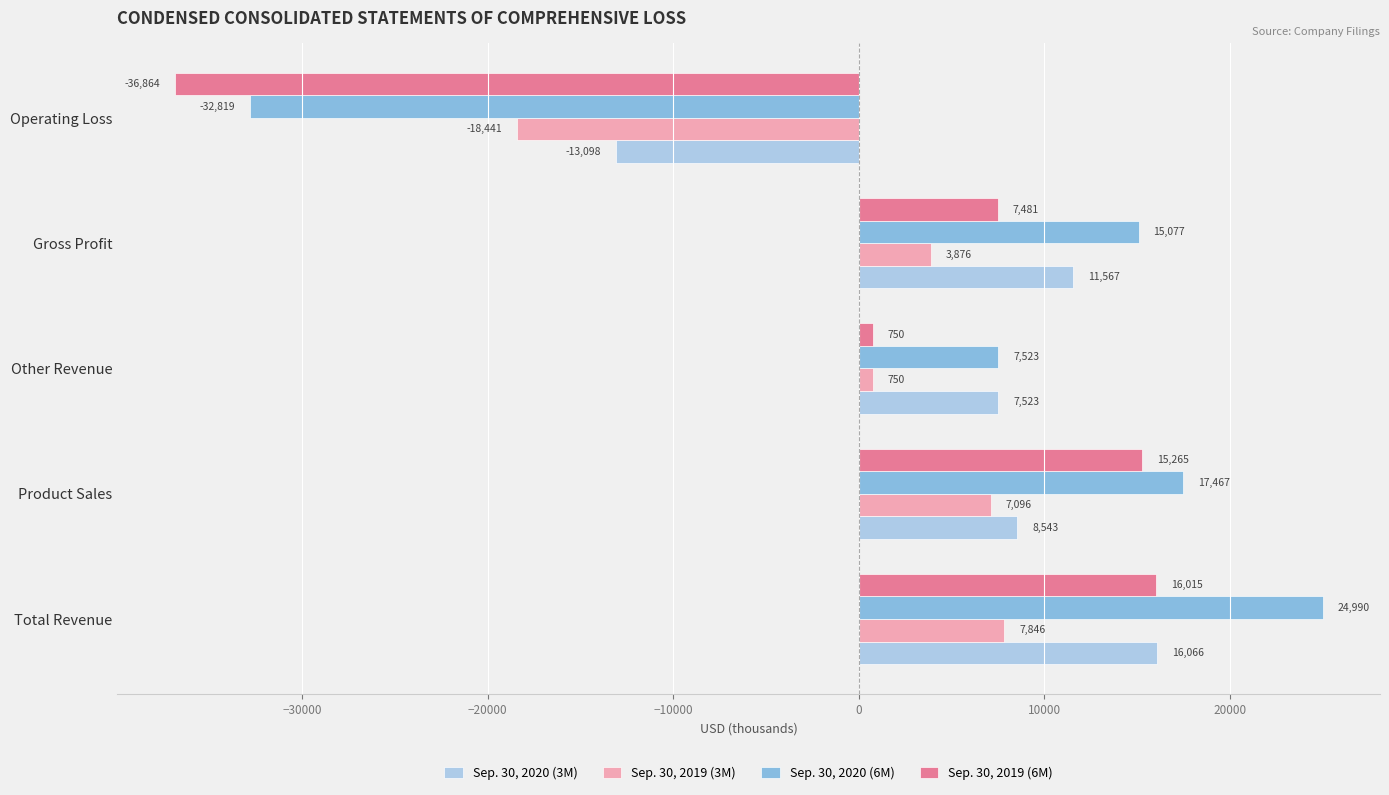

At which label is Sep. 30, 2019 (6M) closest to -10424?

Other Revenue